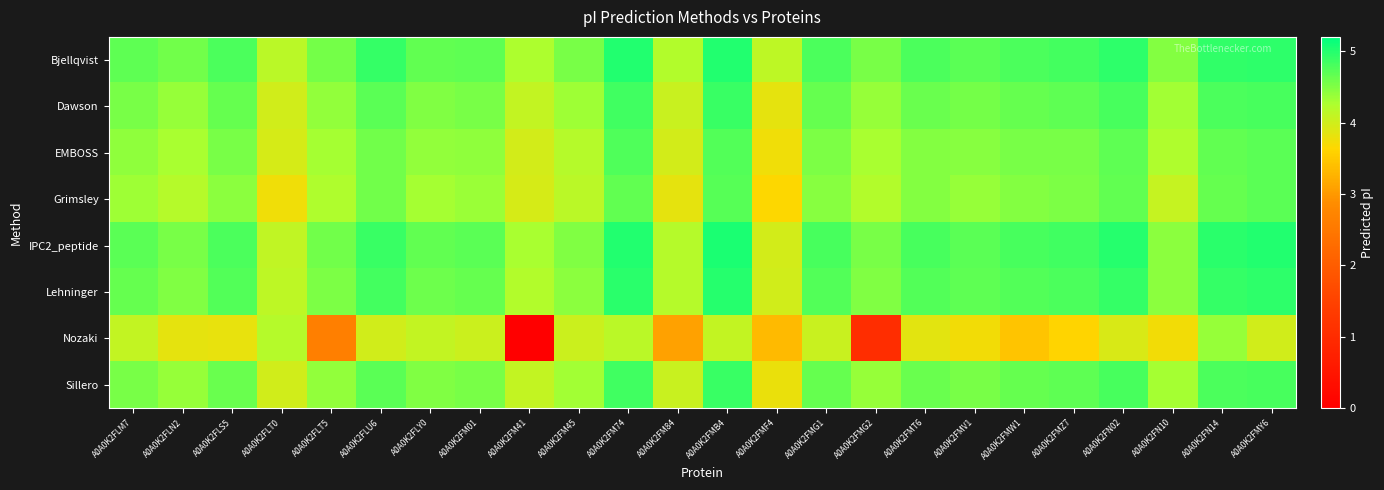

Reading left to right, what are all the values shown in this chart?

Bjellqvist: A0A0K2FLM7=4.7	A0A0K2FLN2=4.6	A0A0K2FLS5=4.8	A0A0K2FLT0=4.2	A0A0K2FLT5=4.6	A0A0K2FLU6=4.9	A0A0K2FLY0=4.7	A0A0K2FM01=4.7	A0A0K2FM41=4.3	A0A0K2FM45=4.5	A0A0K2FM74=5.0	A0A0K2FM84=4.2	A0A0K2FMB4=5.0	A0A0K2FMF4=4.1	A0A0K2FMG1=4.8	A0A0K2FMG2=4.5	A0A0K2FMT6=4.8	A0A0K2FMV1=4.7	A0A0K2FMW1=4.8	A0A0K2FMZ7=4.8	A0A0K2FN02=5.0	A0A0K2FN10=4.5	A0A0K2FN14=4.9	A0A0K2FMY6=5.0
Dawson: A0A0K2FLM7=4.5	A0A0K2FLN2=4.4	A0A0K2FLS5=4.6	A0A0K2FLT0=4.0	A0A0K2FLT5=4.4	A0A0K2FLU6=4.7	A0A0K2FLY0=4.5	A0A0K2FM01=4.5	A0A0K2FM41=4.1	A0A0K2FM45=4.3	A0A0K2FM74=4.9	A0A0K2FM84=4.1	A0A0K2FMB4=4.9	A0A0K2FMF4=3.8	A0A0K2FMG1=4.6	A0A0K2FMG2=4.4	A0A0K2FMT6=4.6	A0A0K2FMV1=4.6	A0A0K2FMW1=4.6	A0A0K2FMZ7=4.7	A0A0K2FN02=4.8	A0A0K2FN10=4.3	A0A0K2FN14=4.8	A0A0K2FMY6=4.8
EMBOSS: A0A0K2FLM7=4.4	A0A0K2FLN2=4.3	A0A0K2FLS5=4.5	A0A0K2FLT0=3.9	A0A0K2FLT5=4.3	A0A0K2FLU6=4.6	A0A0K2FLY0=4.4	A0A0K2FM01=4.4	A0A0K2FM41=4.0	A0A0K2FM45=4.2	A0A0K2FM74=4.8	A0A0K2FM84=4.0	A0A0K2FMB4=4.7	A0A0K2FMF4=3.8	A0A0K2FMG1=4.5	A0A0K2FMG2=4.3	A0A0K2FMT6=4.5	A0A0K2FMV1=4.5	A0A0K2FMW1=4.5	A0A0K2FMZ7=4.5	A0A0K2FN02=4.7	A0A0K2FN10=4.2	A0A0K2FN14=4.7	A0A0K2FMY6=4.7
Grimsley: A0A0K2FLM7=4.3	A0A0K2FLN2=4.2	A0A0K2FLS5=4.4	A0A0K2FLT0=3.8	A0A0K2FLT5=4.2	A0A0K2FLU6=4.6	A0A0K2FLY0=4.3	A0A0K2FM01=4.4	A0A0K2FM41=3.9	A0A0K2FM45=4.2	A0A0K2FM74=4.7	A0A0K2FM84=3.8	A0A0K2FMB4=4.7	A0A0K2FMF4=3.7	A0A0K2FMG1=4.5	A0A0K2FMG2=4.2	A0A0K2FMT6=4.5	A0A0K2FMV1=4.4	A0A0K2FMW1=4.5	A0A0K2FMZ7=4.5	A0A0K2FN02=4.7	A0A0K2FN10=4.1	A0A0K2FN14=4.6	A0A0K2FMY6=4.7
IPC2_peptide: A0A0K2FLM7=4.7	A0A0K2FLN2=4.5	A0A0K2FLS5=4.8	A0A0K2FLT0=4.1	A0A0K2FLT5=4.6	A0A0K2FLU6=4.9	A0A0K2FLY0=4.7	A0A0K2FM01=4.7	A0A0K2FM41=4.3	A0A0K2FM45=4.5	A0A0K2FM74=5.0	A0A0K2FM84=4.2	A0A0K2FMB4=5.0	A0A0K2FMF4=4.0	A0A0K2FMG1=4.8	A0A0K2FMG2=4.5	A0A0K2FMT6=4.8	A0A0K2FMV1=4.7	A0A0K2FMW1=4.8	A0A0K2FMZ7=4.9	A0A0K2FN02=5.0	A0A0K2FN10=4.4	A0A0K2FN14=5.0	A0A0K2FMY6=5.0
Lehninger: A0A0K2FLM7=4.6	A0A0K2FLN2=4.5	A0A0K2FLS5=4.7	A0A0K2FLT0=4.1	A0A0K2FLT5=4.5	A0A0K2FLU6=4.8	A0A0K2FLY0=4.6	A0A0K2FM01=4.6	A0A0K2FM41=4.2	A0A0K2FM45=4.4	A0A0K2FM74=5.0	A0A0K2FM84=4.2	A0A0K2FMB4=5.0	A0A0K2FMF4=4.0	A0A0K2FMG1=4.7	A0A0K2FMG2=4.5	A0A0K2FMT6=4.7	A0A0K2FMV1=4.7	A0A0K2FMW1=4.7	A0A0K2FMZ7=4.8	A0A0K2FN02=4.9	A0A0K2FN10=4.4	A0A0K2FN14=4.9	A0A0K2FMY6=4.9
Nozaki: A0A0K2FLM7=4.1	A0A0K2FLN2=3.8	A0A0K2FLS5=3.8	A0A0K2FLT0=4.2	A0A0K2FLT5=2.6	A0A0K2FLU6=4.0	A0A0K2FLY0=4.1	A0A0K2FM01=4.0	A0A0K2FM41=0.0	A0A0K2FM45=4.0	A0A0K2FM74=4.2	A0A0K2FM84=3.1	A0A0K2FMB4=4.1	A0A0K2FMF4=3.4	A0A0K2FMG1=4.1	A0A0K2FMG2=1.0	A0A0K2FMT6=3.9	A0A0K2FMV1=3.7	A0A0K2FMW1=3.5	A0A0K2FMZ7=3.6	A0A0K2FN02=3.9	A0A0K2FN10=3.7	A0A0K2FN14=4.4	A0A0K2FMY6=4.0
Sillero: A0A0K2FLM7=4.5	A0A0K2FLN2=4.4	A0A0K2FLS5=4.6	A0A0K2FLT0=4.0	A0A0K2FLT5=4.4	A0A0K2FLU6=4.7	A0A0K2FLY0=4.5	A0A0K2FM01=4.5	A0A0K2FM41=4.1	A0A0K2FM45=4.3	A0A0K2FM74=4.9	A0A0K2FM84=4.0	A0A0K2FMB4=4.9	A0A0K2FMF4=3.8	A0A0K2FMG1=4.6	A0A0K2FMG2=4.4	A0A0K2FMT6=4.6	A0A0K2FMV1=4.5	A0A0K2FMW1=4.6	A0A0K2FMZ7=4.7	A0A0K2FN02=4.8	A0A0K2FN10=4.3	A0A0K2FN14=4.8	A0A0K2FMY6=4.8